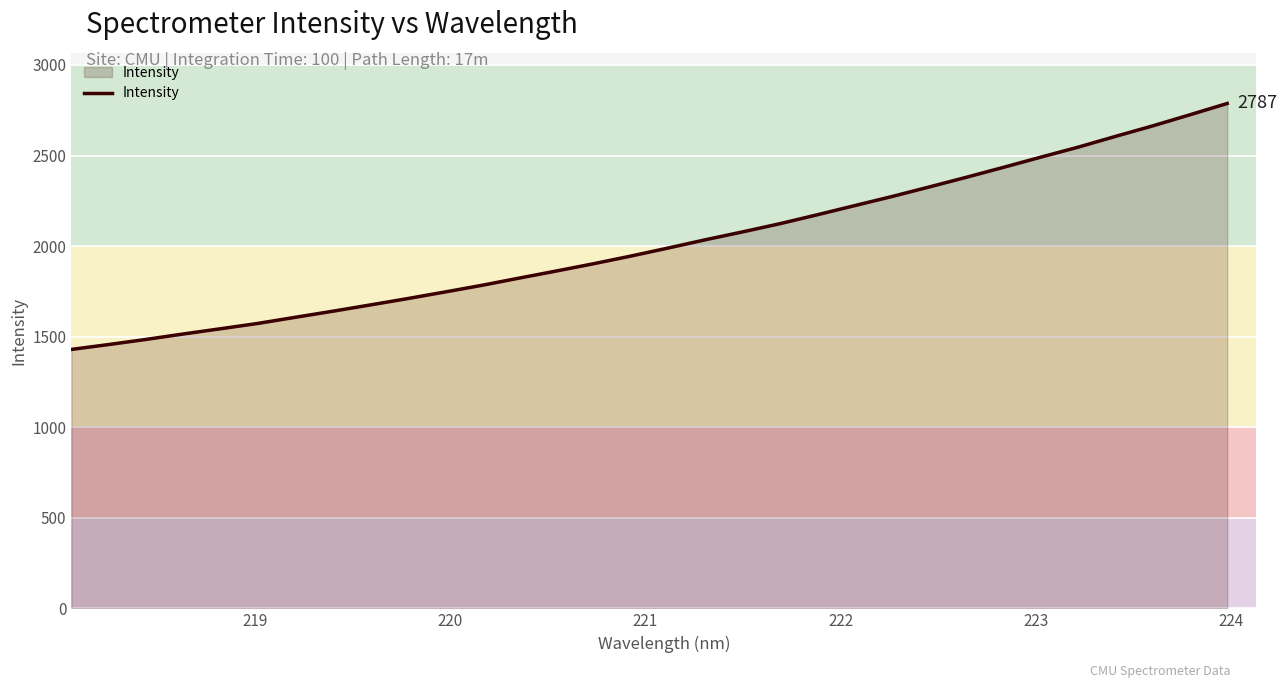

How many lines are shown in the chart?

1